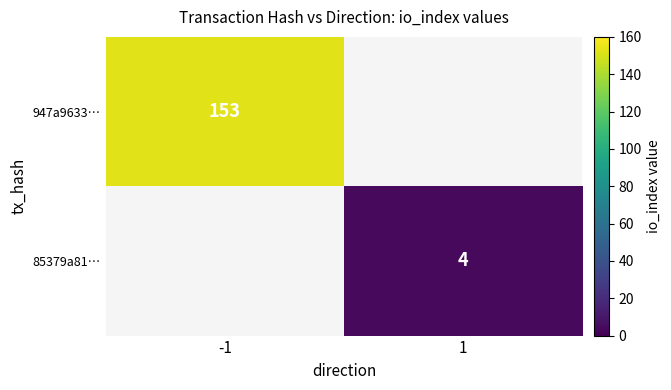

At how many categories does at least one series exceed 82?

1